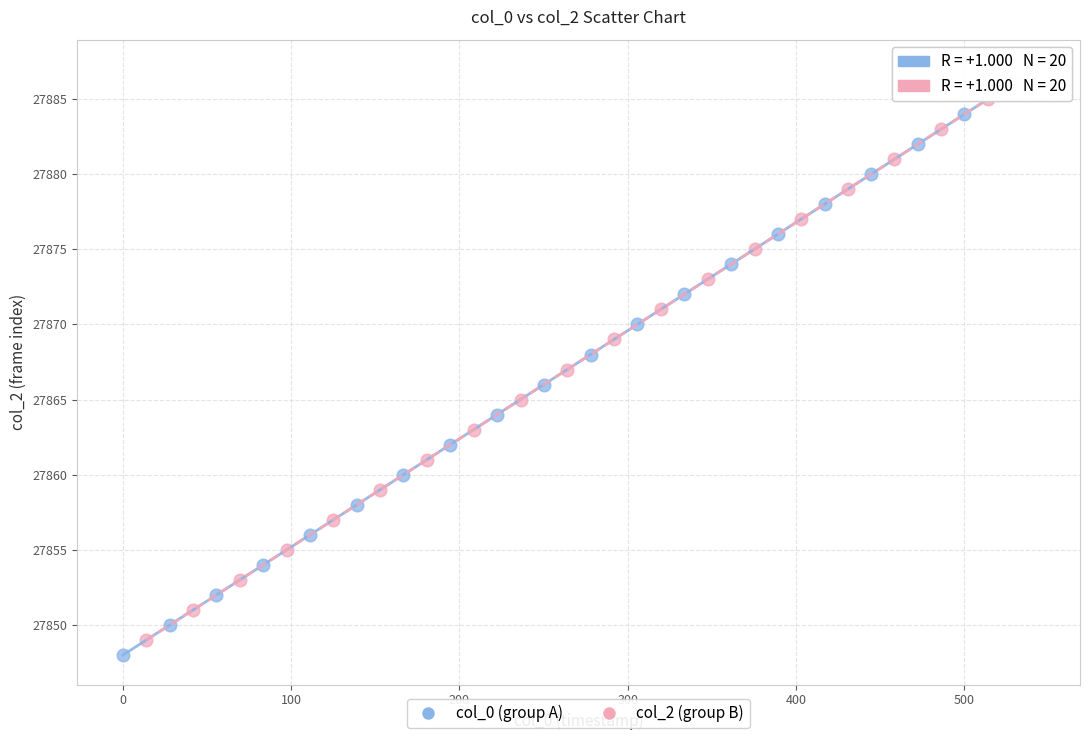

What are all the series names shown in the legend?

col_0 (group A), col_2 (group B)